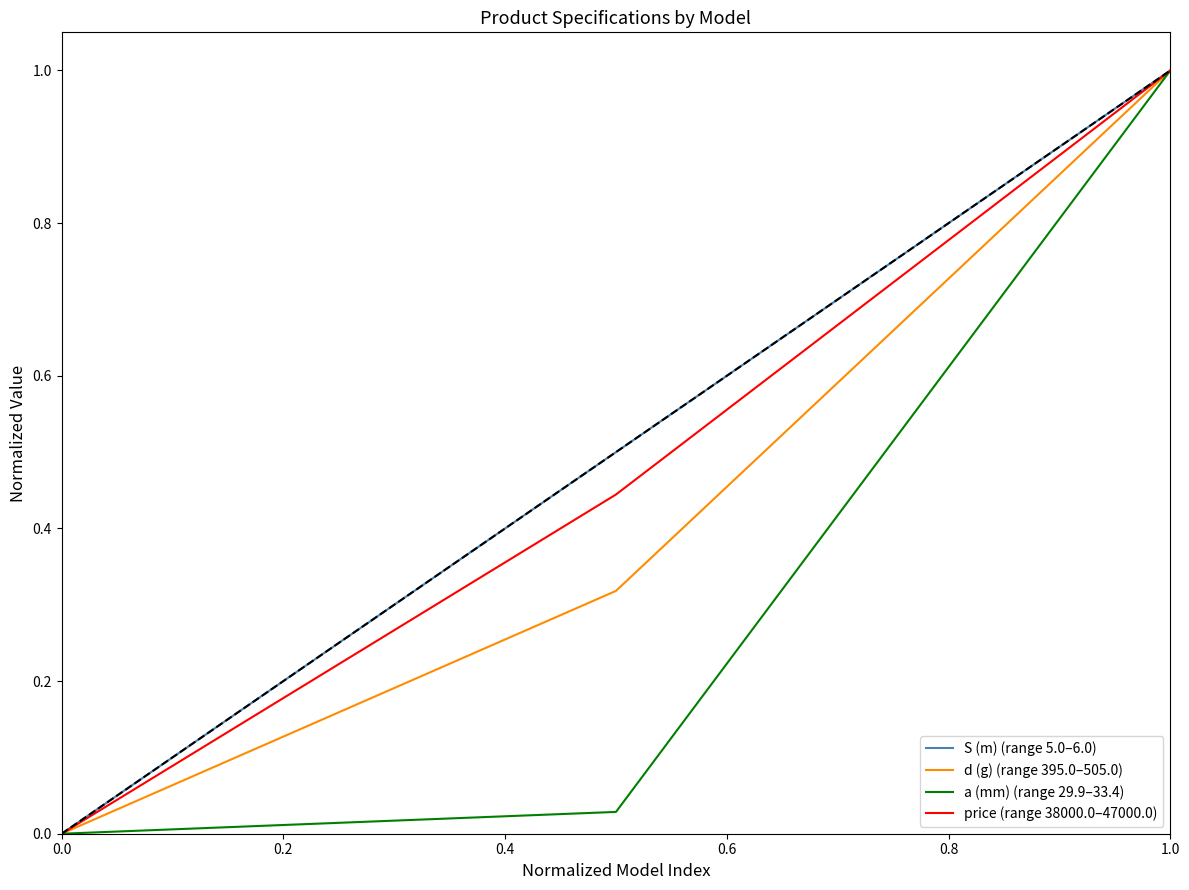

What is the highest value of the a (mm) (range 29.9–33.4) series?

1.0